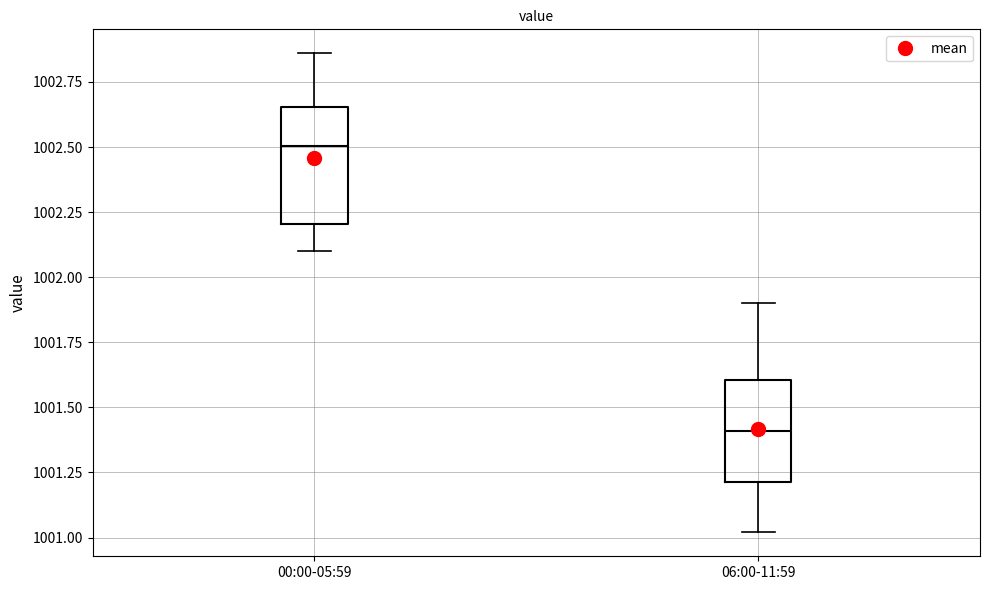

Reading left to right, read every box against the y-axis: the position of its median line, the range the box covers, and the ends of its whiskers. The values are not printed on the chart, so give them approximately, as read against the axis.

00:00-05:59: median 1002.50, box 1002.20 to 1002.65, whiskers 1002.10 to 1002.85
06:00-11:59: median 1001.40, box 1001.20 to 1001.60, whiskers 1001.00 to 1001.90